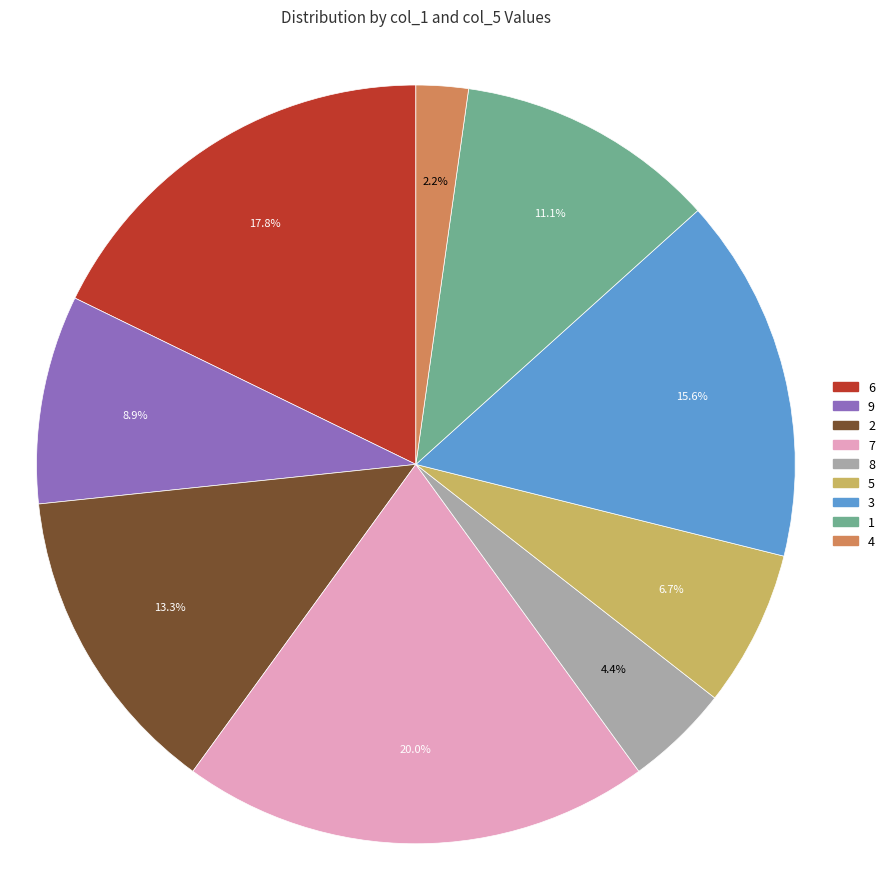

What is the total percentage of 5 and 9?

15.6%